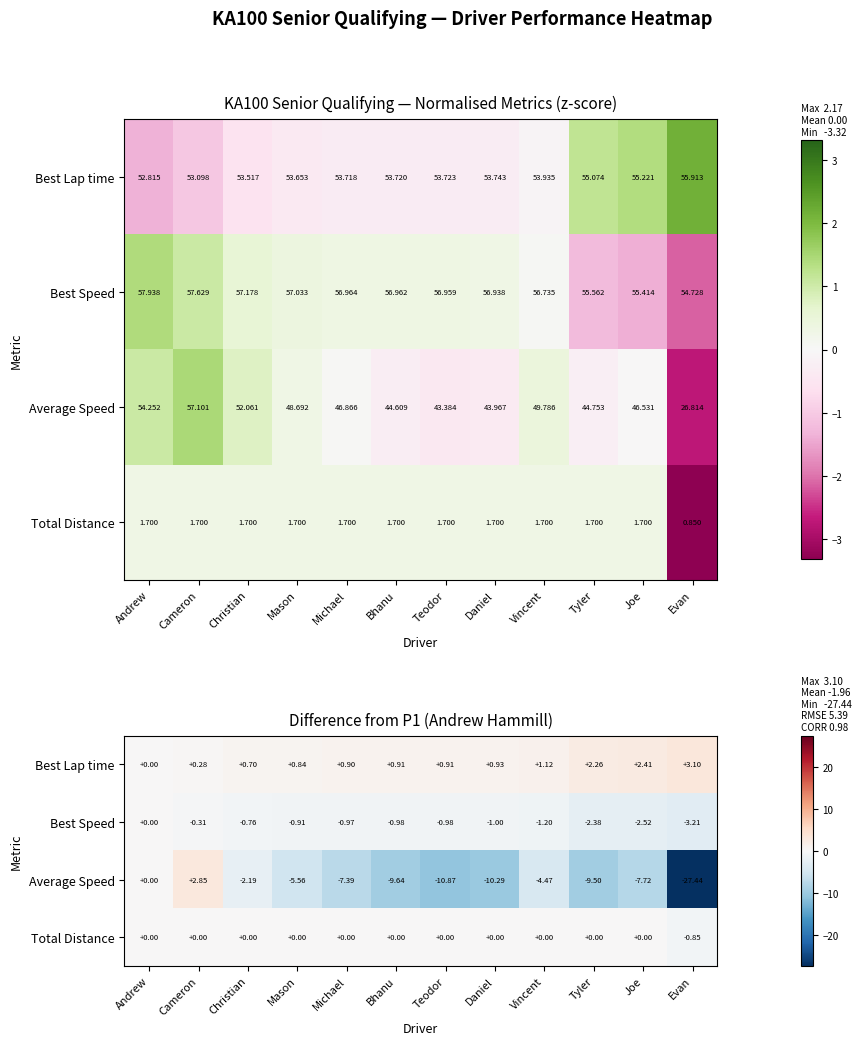

What is the difference between the Average Speed values at Andrew and Michael?

7.4